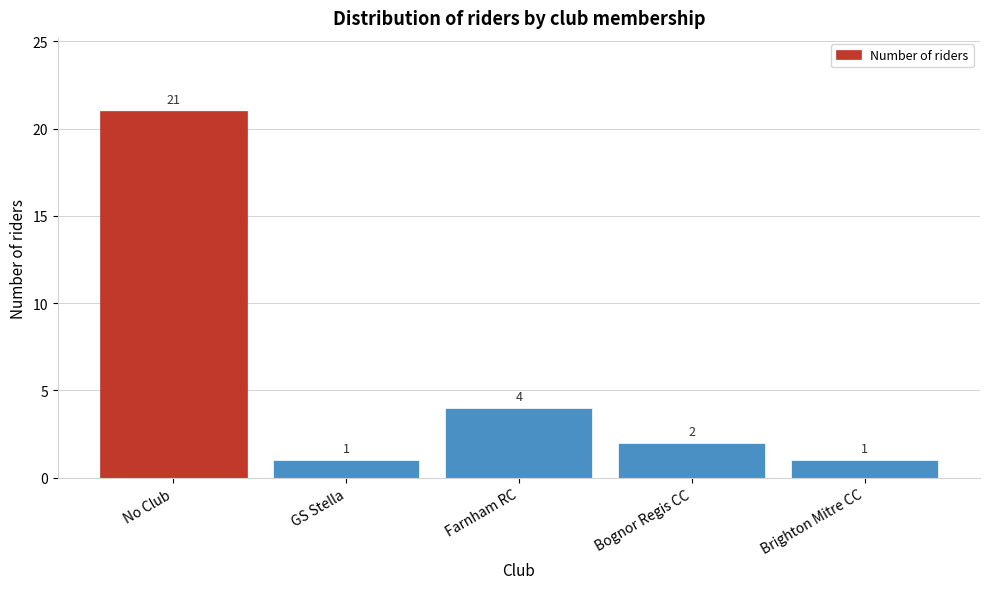

Reading left to right, transcribe all the data shown in this chart.

No Club=21	GS Stella=1	Farnham RC=4	Bognor Regis CC=2	Brighton Mitre CC=1